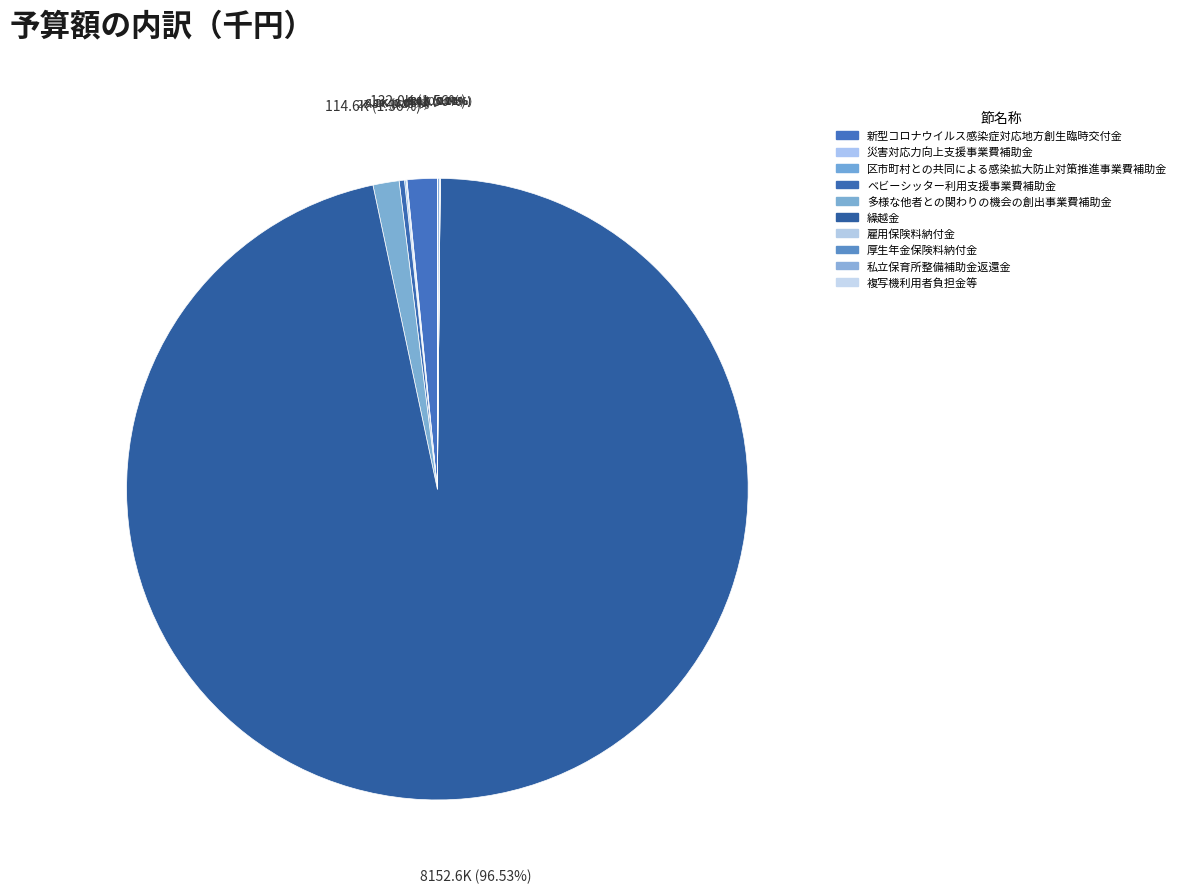

To the nearest percent, what is the combined percentage of 複写機利用者負担金等 and 新型コロナウイルス感染症対応地方創生臨時交付金?

2%